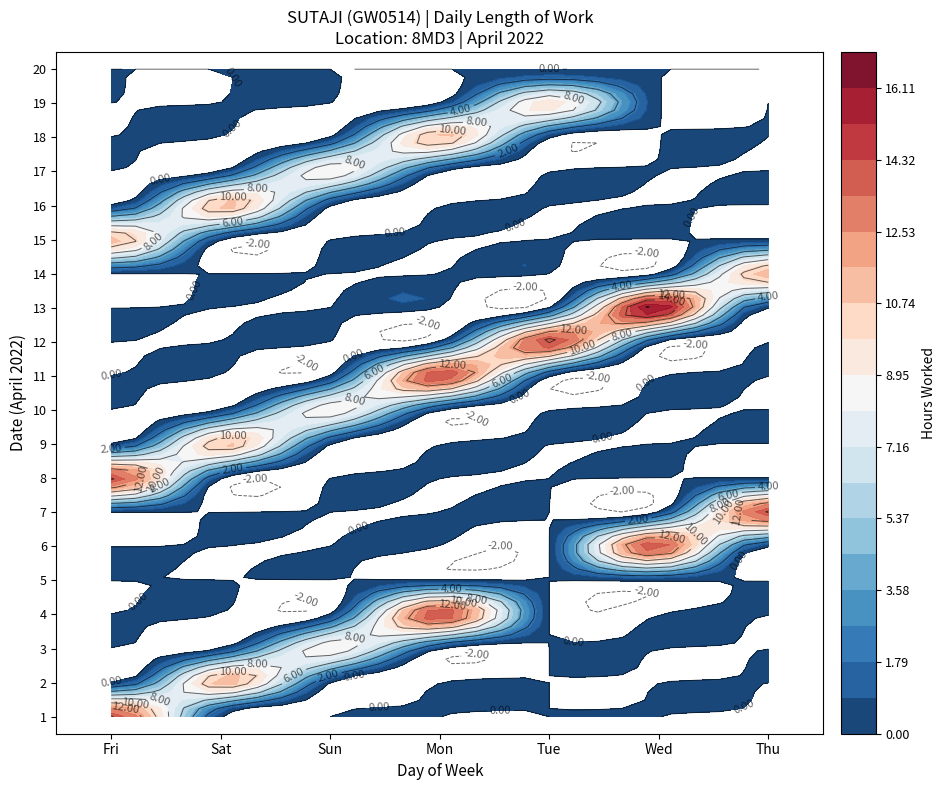

Which category has the lowest value across all series?

Sat